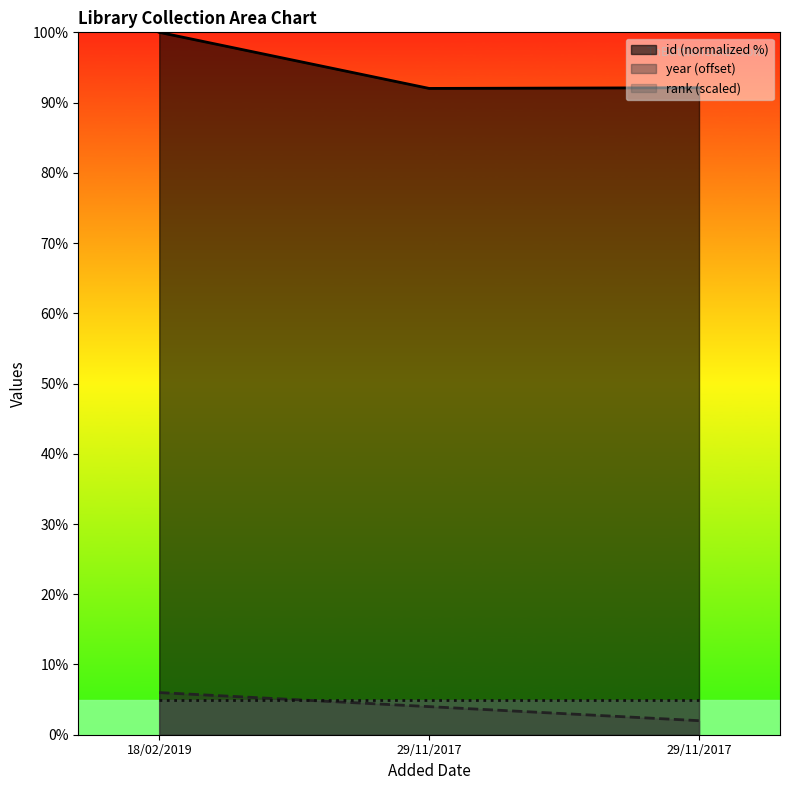

What are all the series names shown in the legend?

id (normalized %), year (offset), rank (scaled)